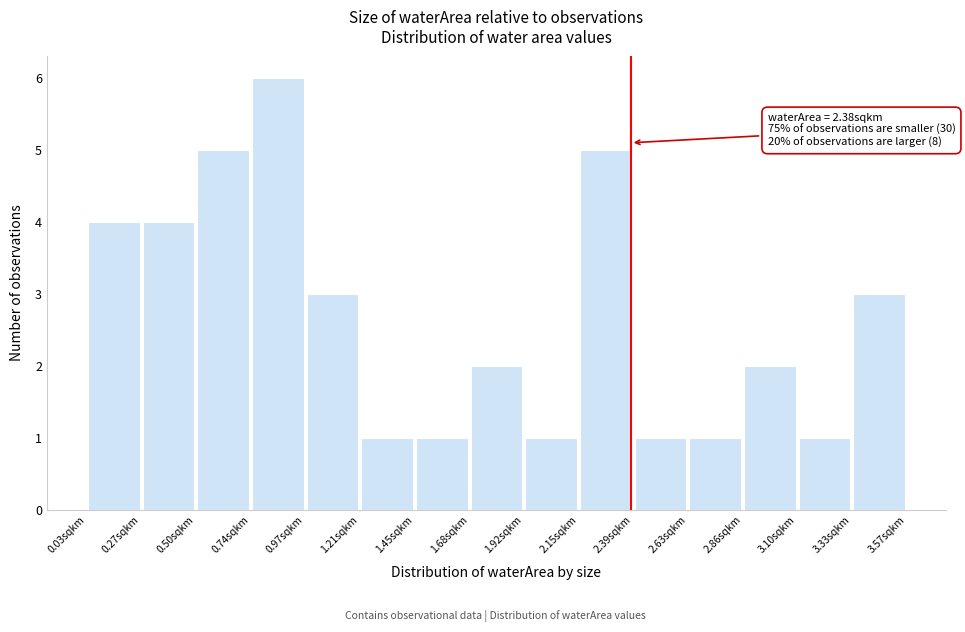

Over which range of the x-axis is the bar tallest?

0.75 to 0.95